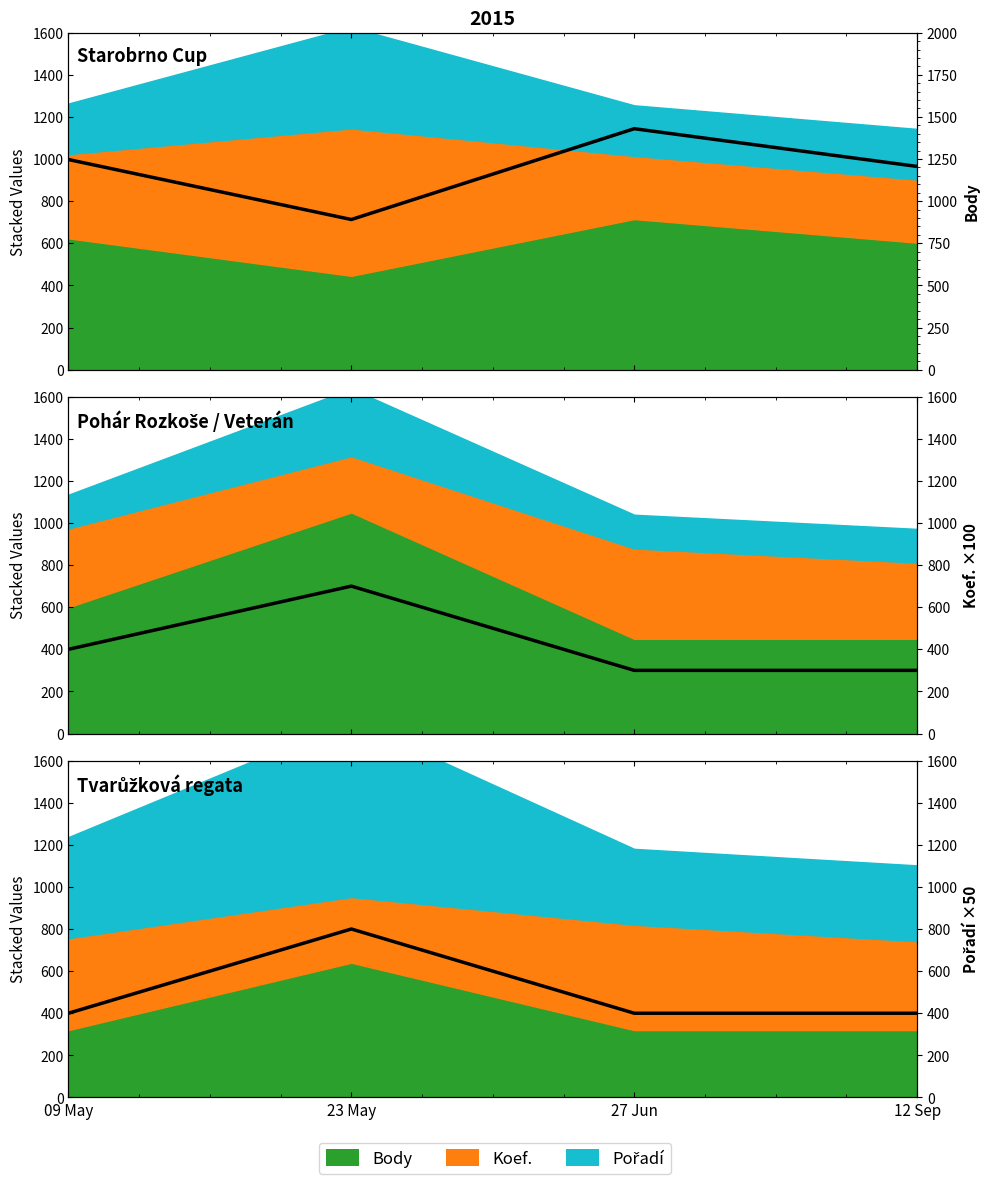

The value at 23 May is 891. True or false?

True